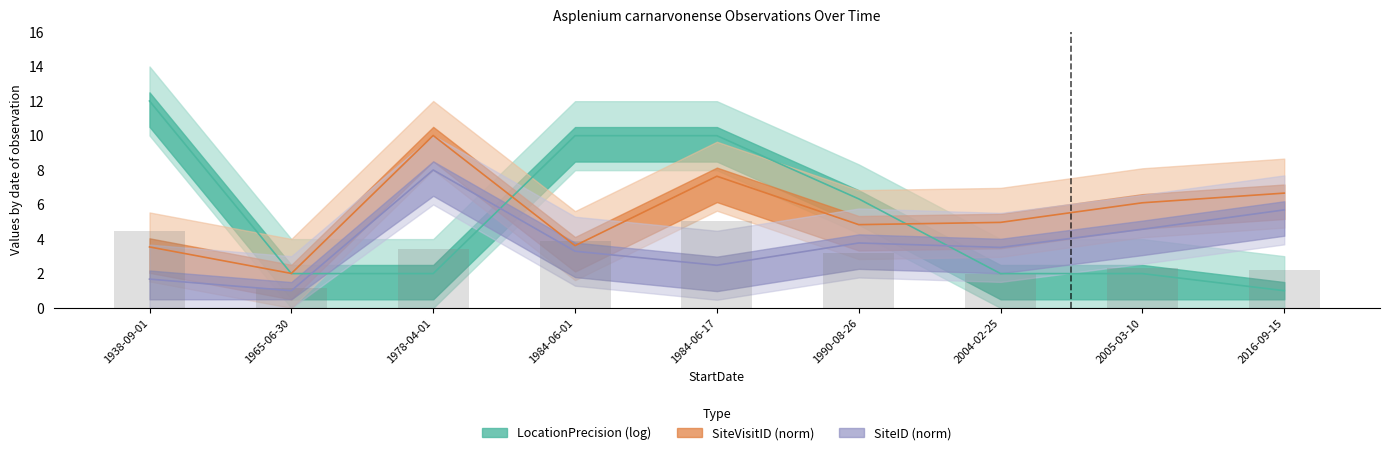

What is the difference between the second highest and minimum values in the SiteID series?

4.7